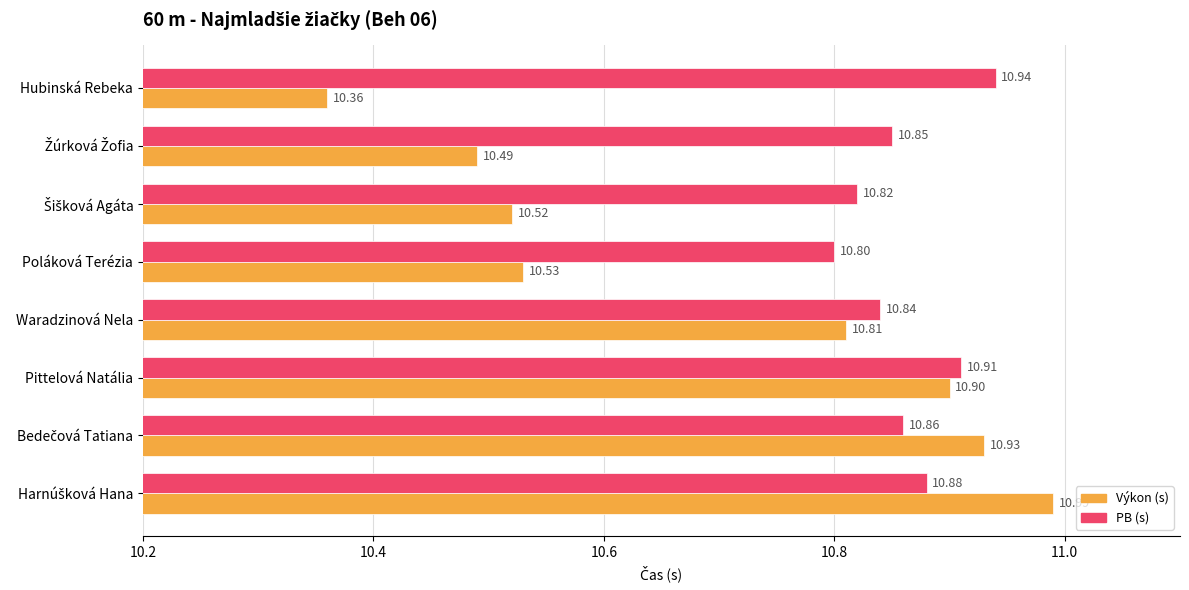

Which category has the lowest value across all series?

Hubinská Rebeka